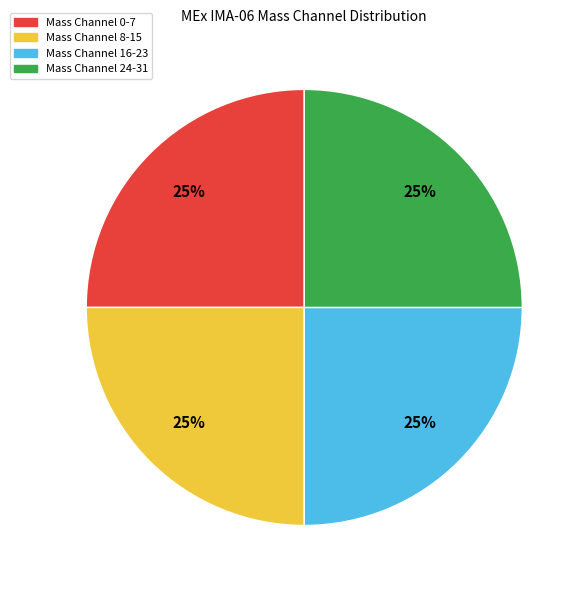

Count the number of slices in the pie.

4